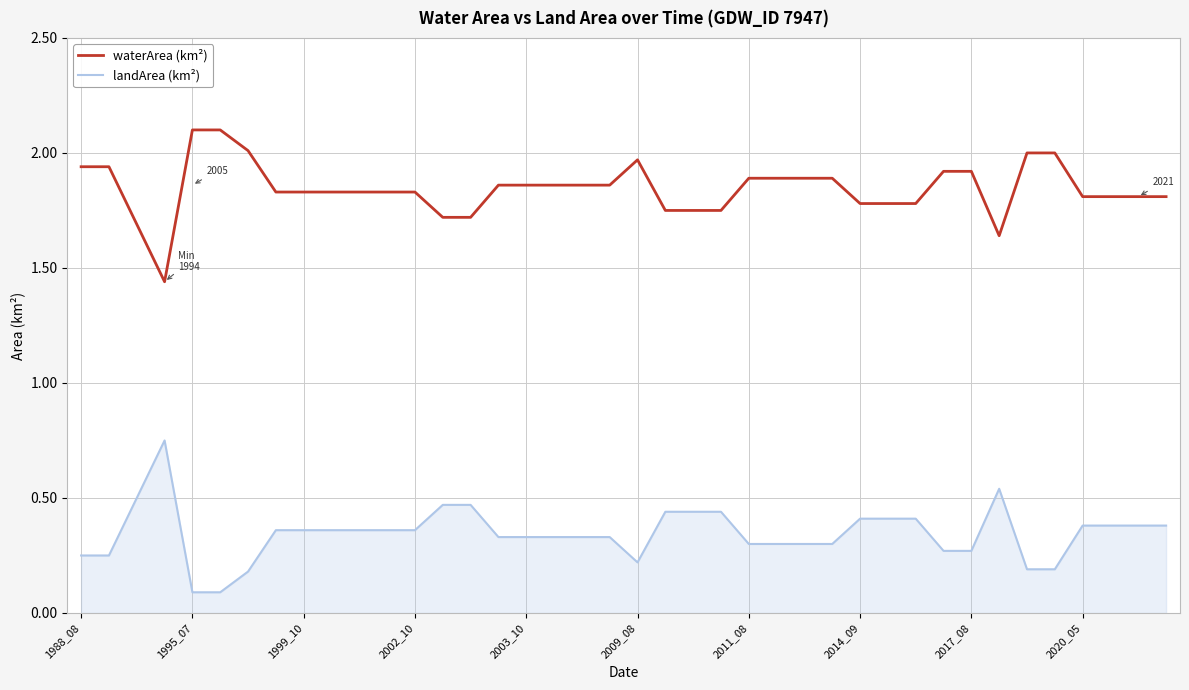

Which series has the largest total across all categories?

waterArea (km²)